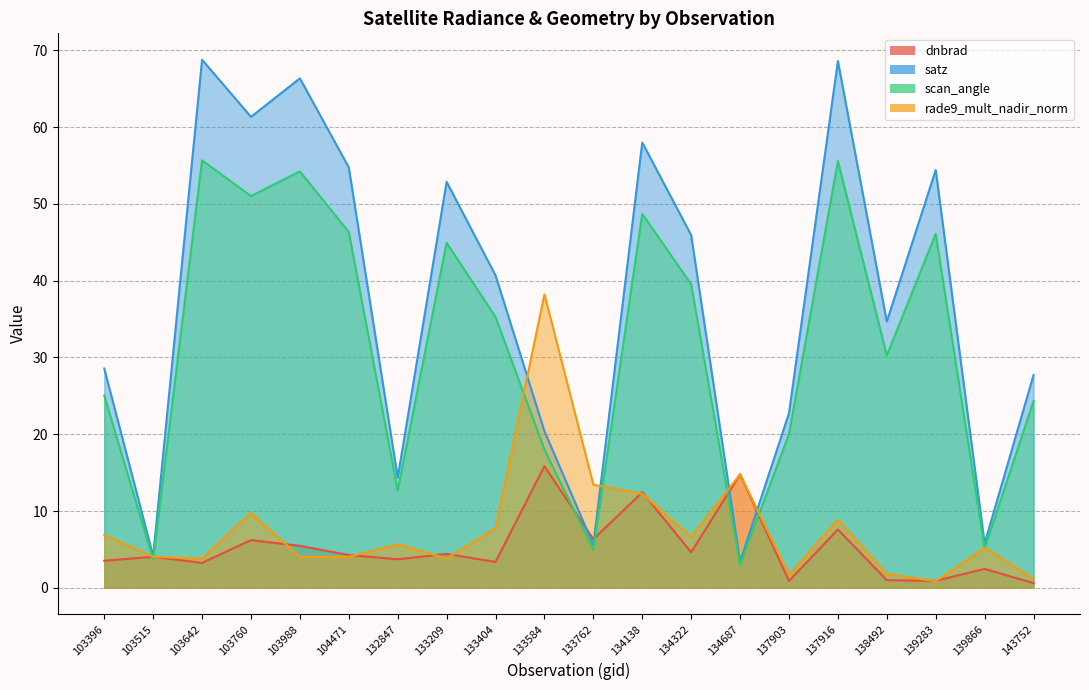

Which series has the largest range (max minus min)?

satz